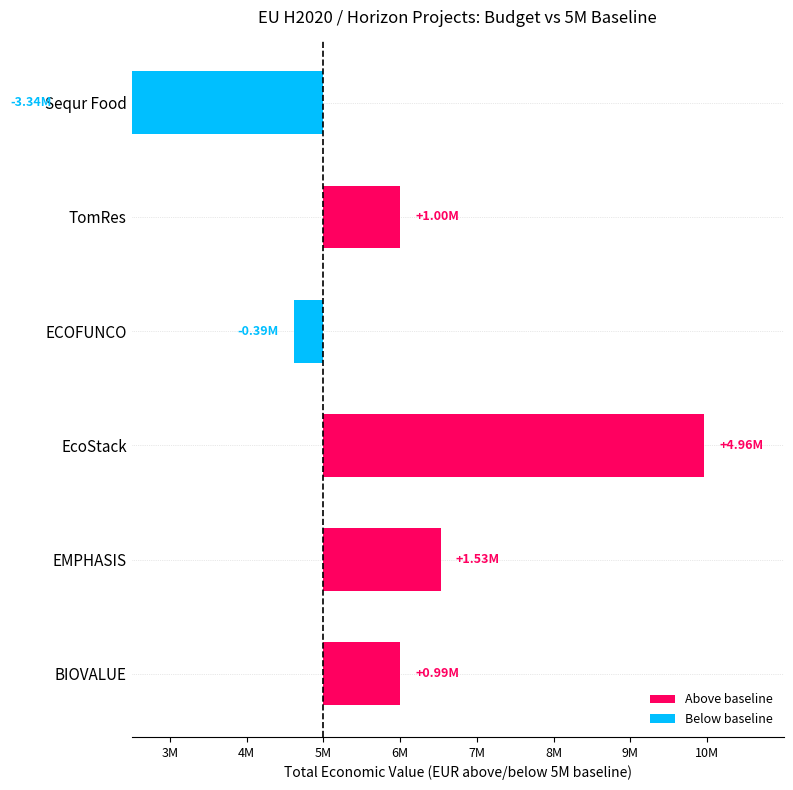

List the labels in order of value, smallest first.

Sequr Food, ECOFUNCO, BIOVALUE, TomRes, EMPHASIS, EcoStack